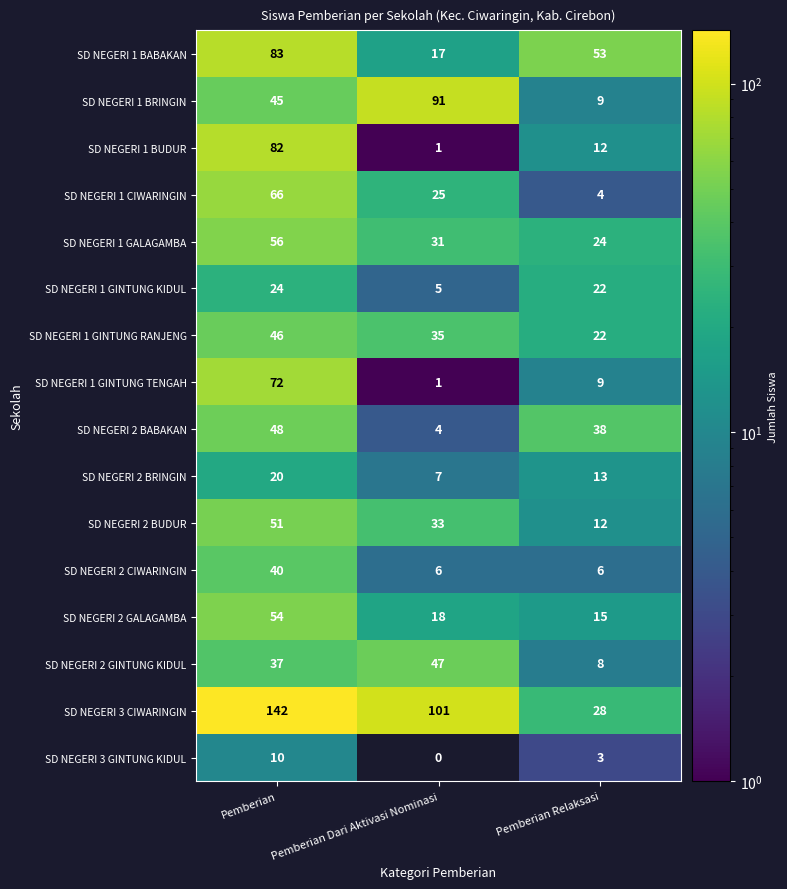

Which category has the lowest value in the SD NEGERI 1 CIWARINGIN series?

Pemberian Relaksasi